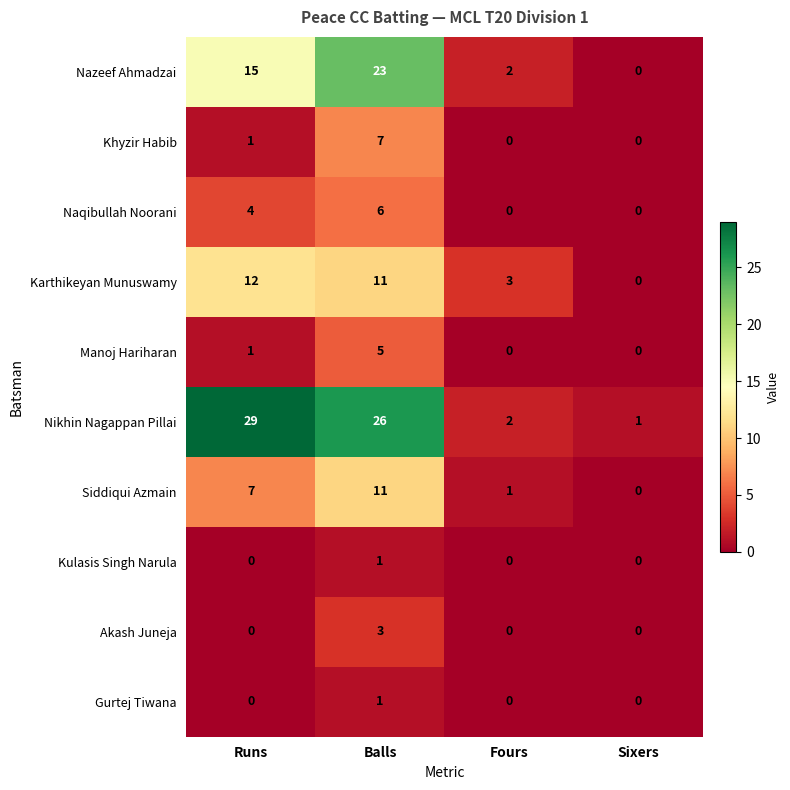

What is the approximate value of Nazeef Ahmadzai at Balls?

23